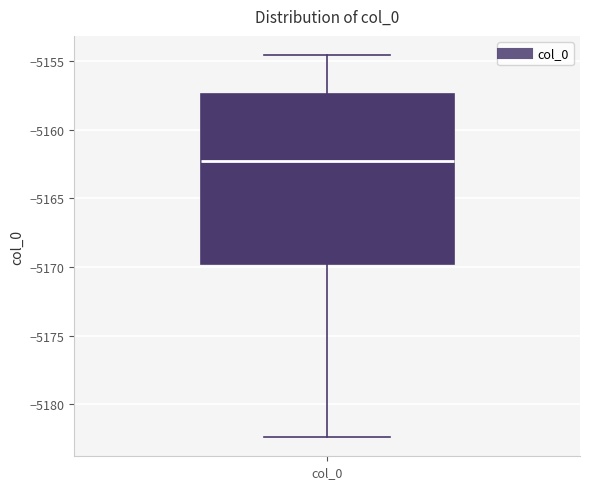

Transcribe this box plot: give where the median line is, the range the box spans, and where the two whiskers end, as read against the y-axis. The values are not printed on the chart, so give them approximately, as read against the axis.

median -5162.5, box -5170.0 to -5157.5, whiskers -5182.5 to -5154.5